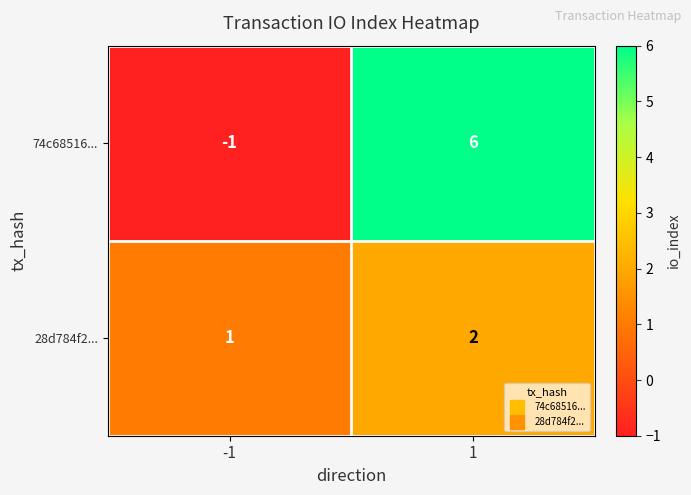

What is the sum of the 28d784f2... values at -1 and 1?

3